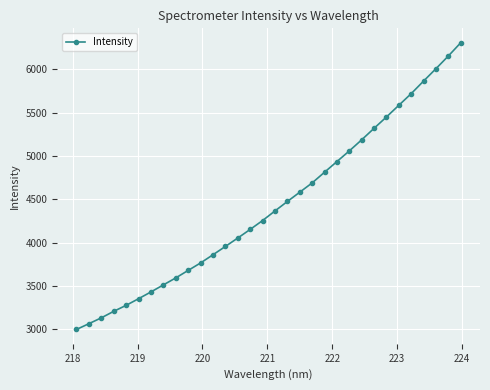

What is the value of the 6th point from the left?

3354.4